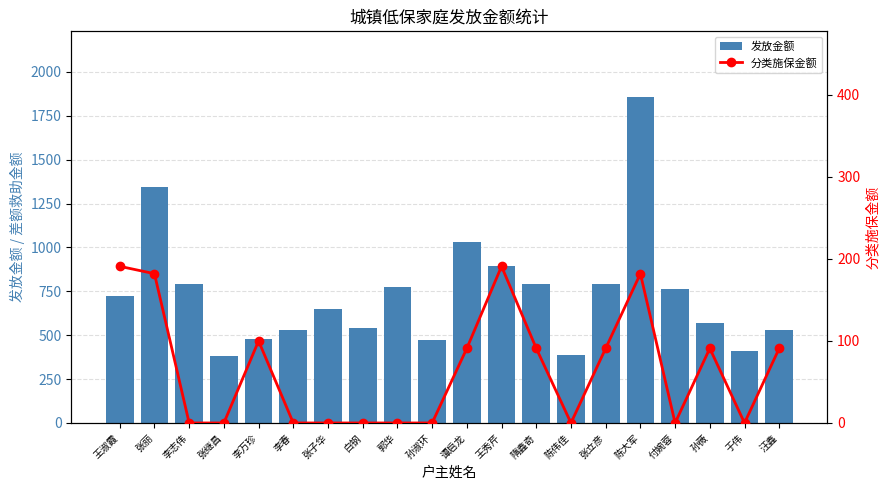

What is the label of the 17th bar from the right?

张继昌